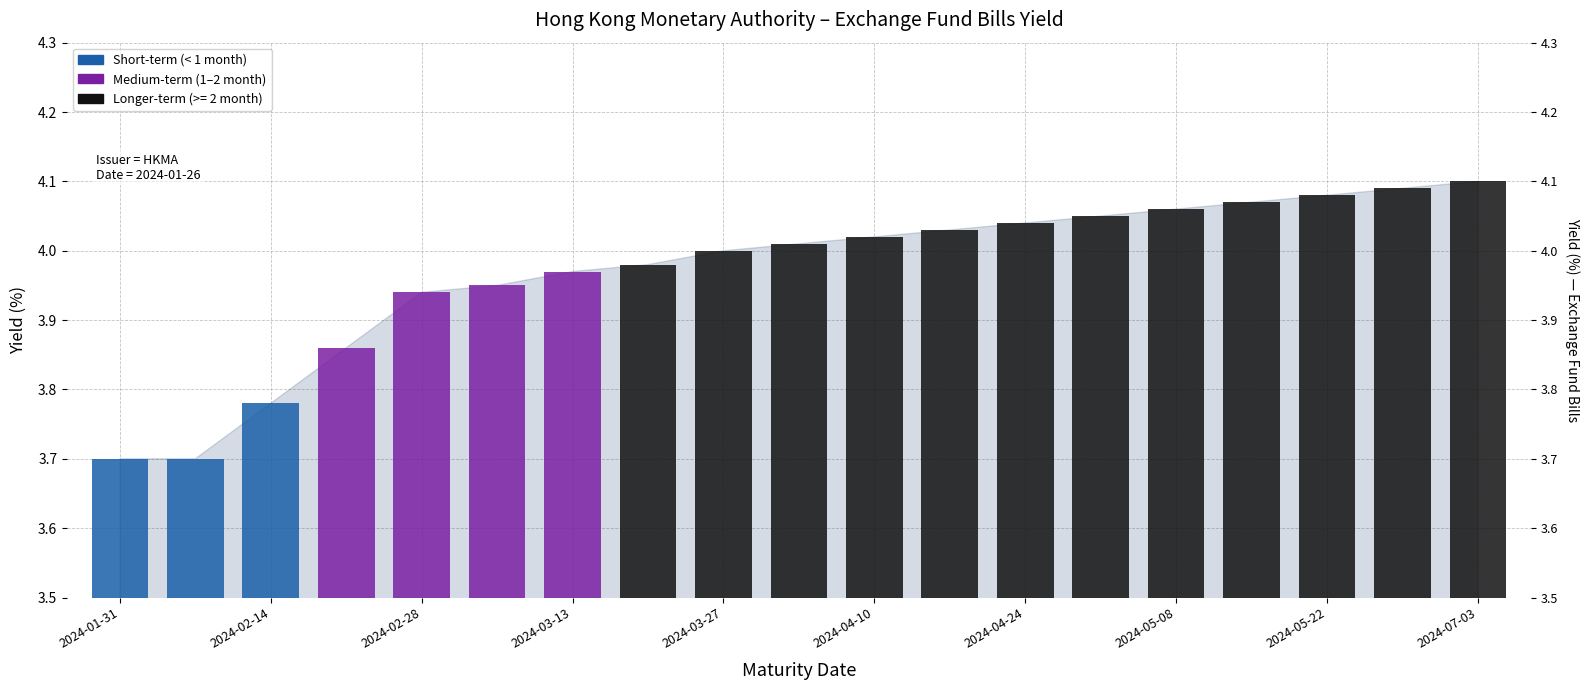

What is the difference between the second highest and minimum values?

0.4